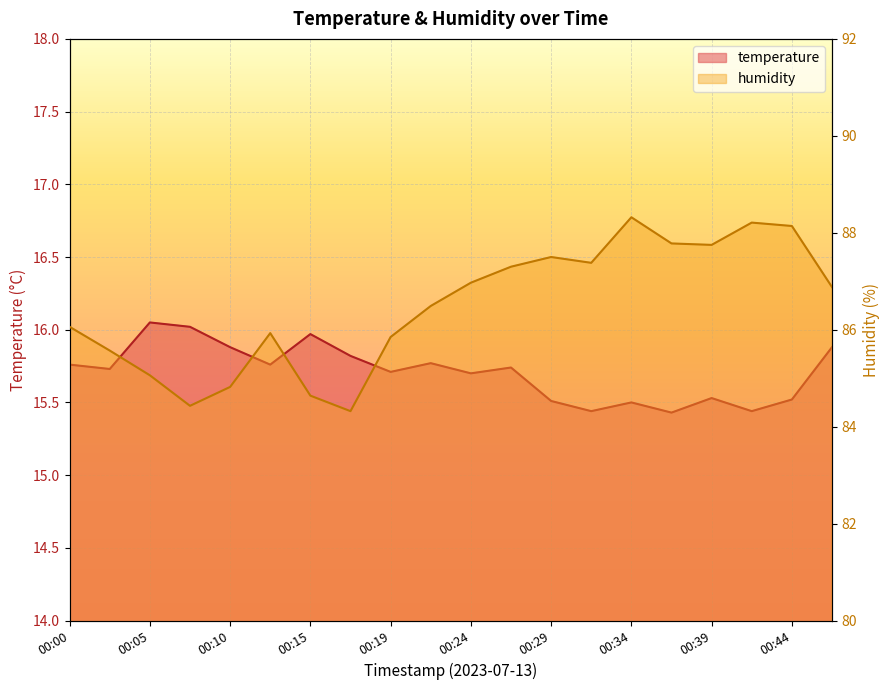

At which category does the chart reach its minimum across all series?

00:37